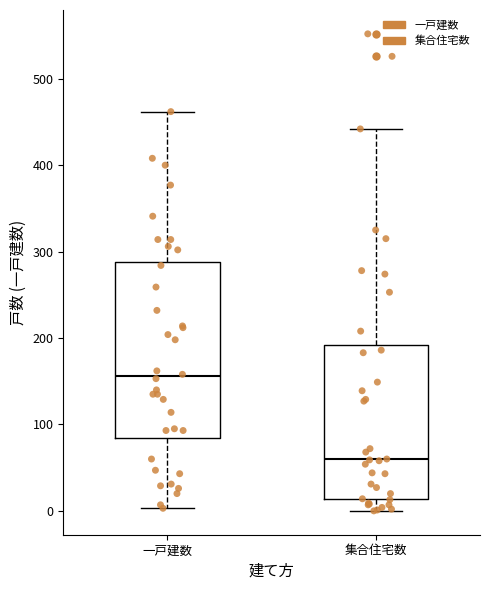

Which box has the lowest median line?

集合住宅数